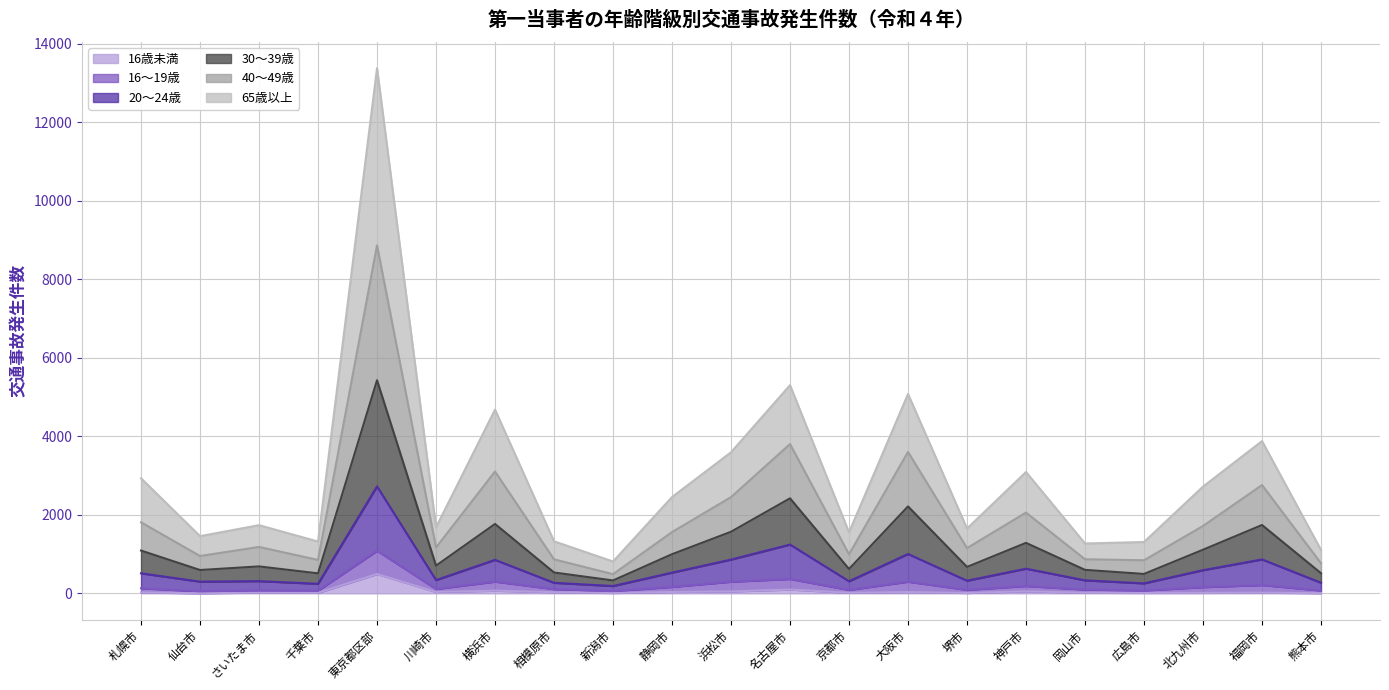

The 40～49歳 series shows 8734 at 名古屋市. True or false?

False